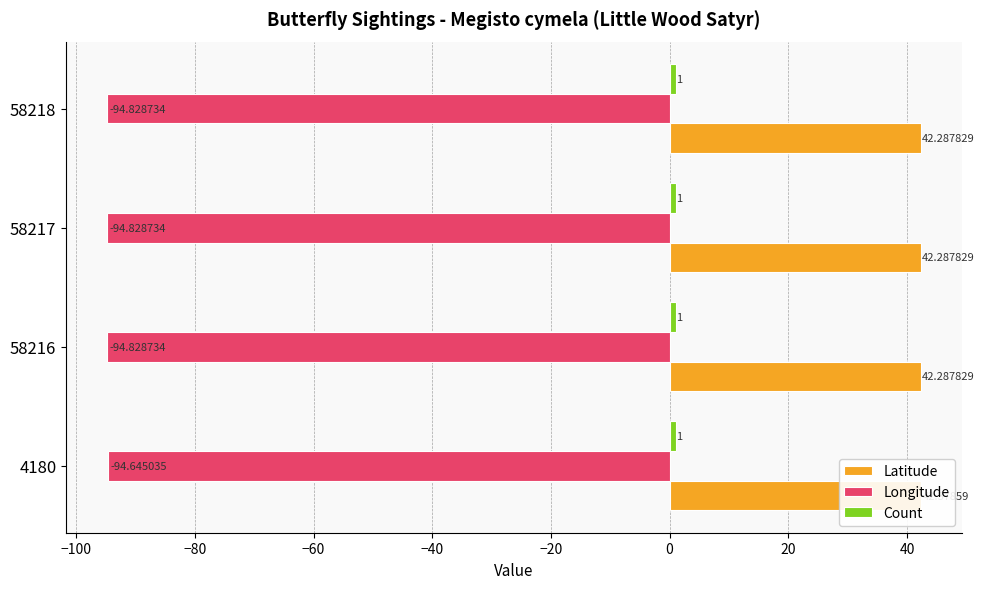

How many groups of bars are there?

4